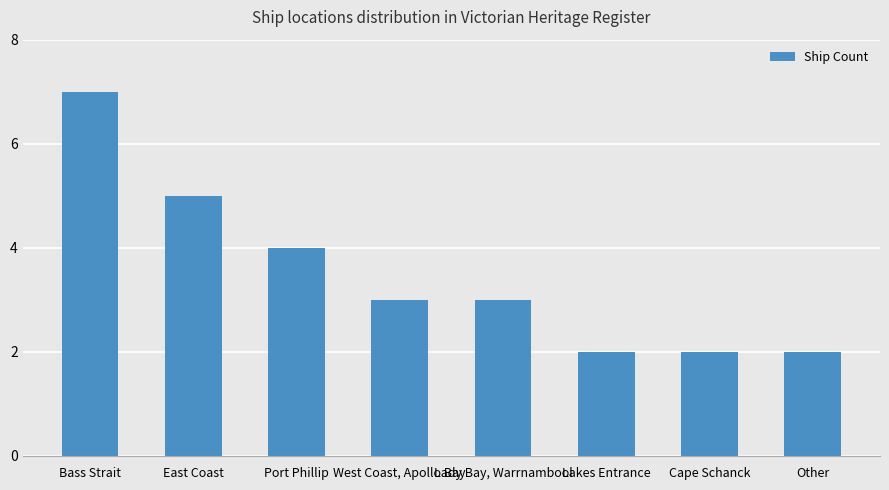

What is the label of the 2nd bar from the left?

East Coast